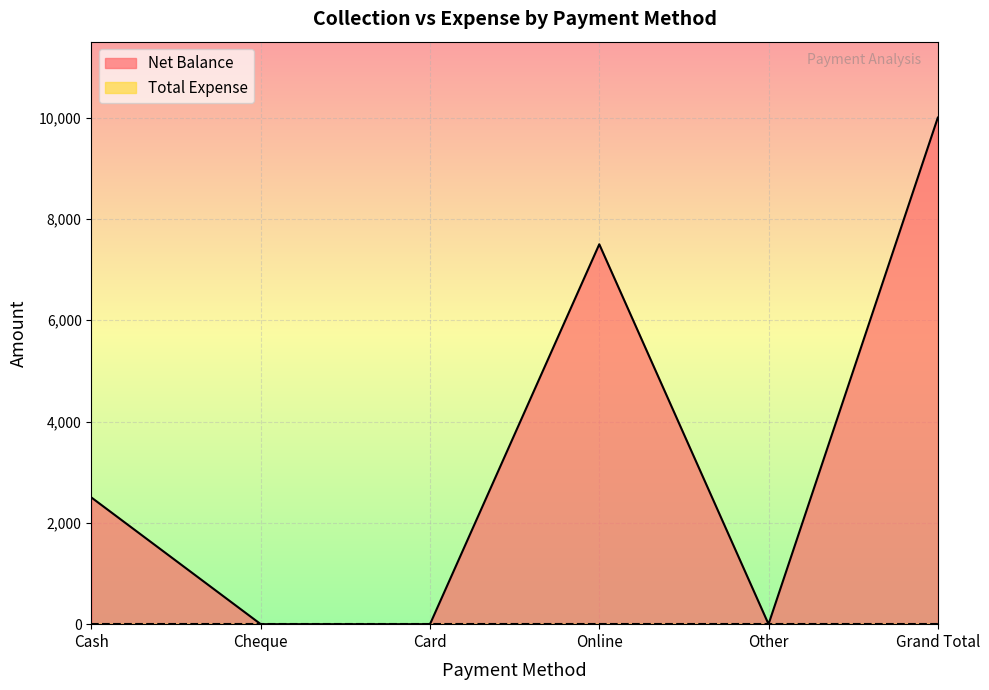

Approximately how many times larger is the value at Grand Total compared to Cash?

4.0